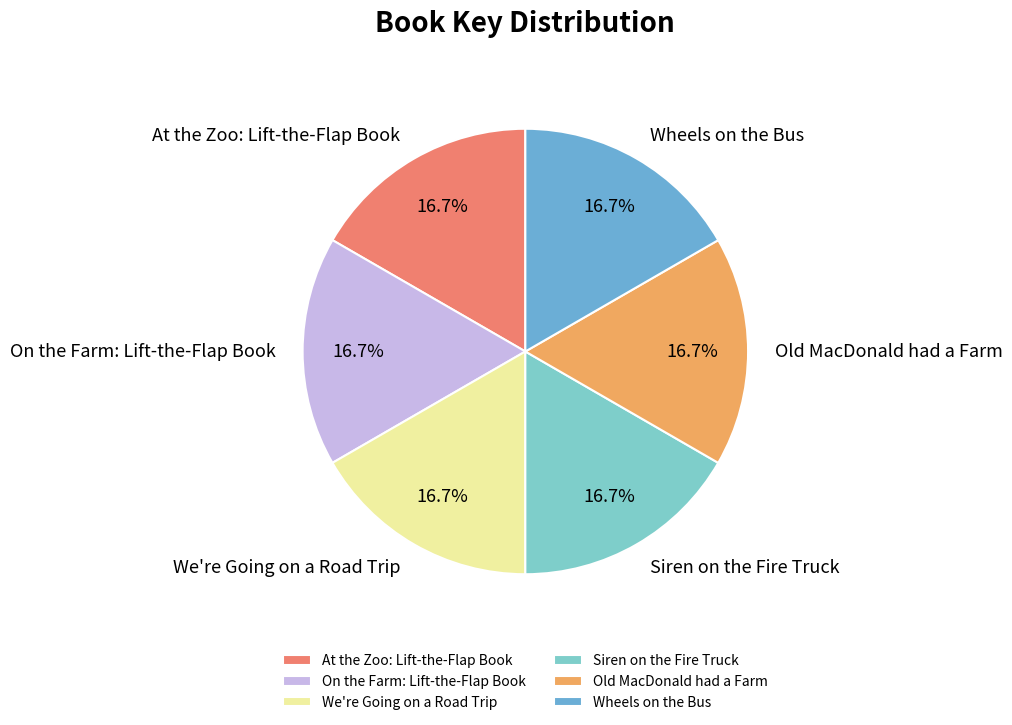

Approximately how many times larger is the value at Wheels on the Bus compared to On the Farm: Lift-the-Flap Book?

1.0